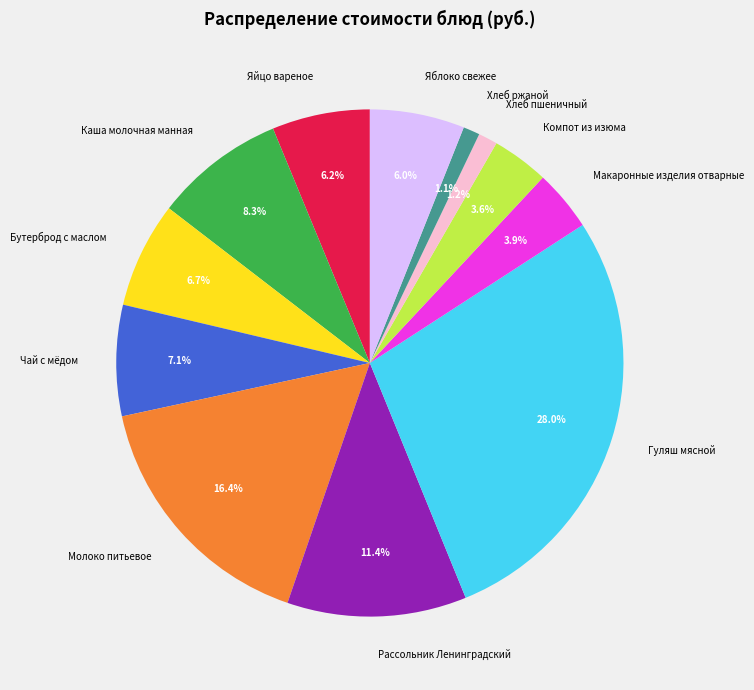

The Компот из изюма slice represents 9% of the pie. True or false?

False